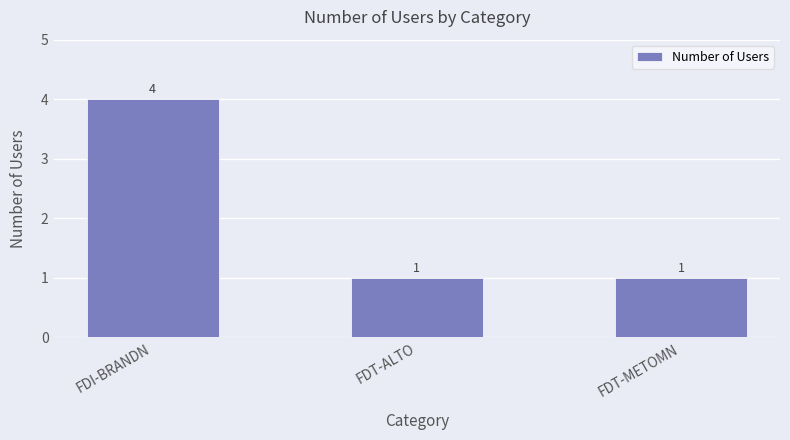

Is it true that the value at FDT-METOMN is 1?

True